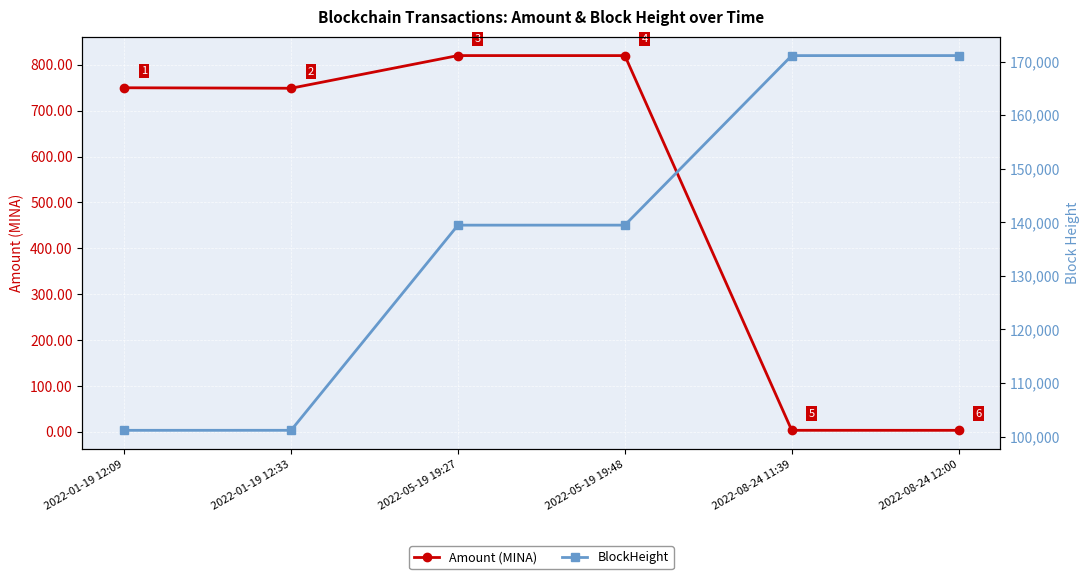

Read the BlockHeight value at 2022-01-19 12:33.

101162.0